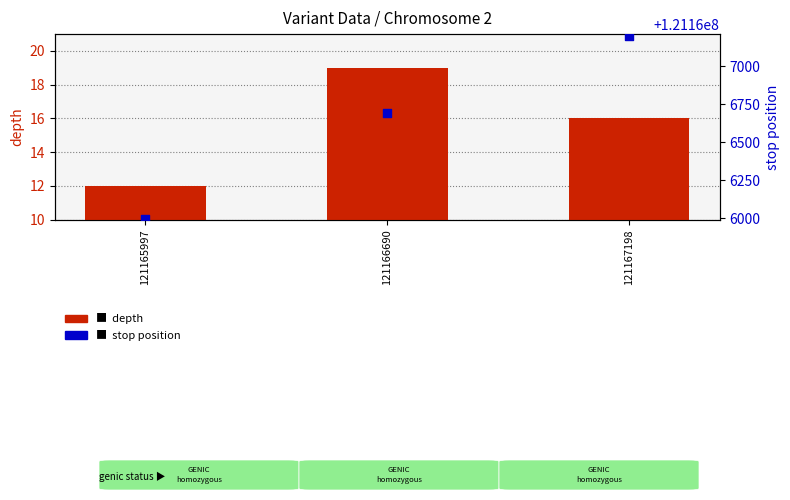

At which category is the sum across all series the highest?

121167198